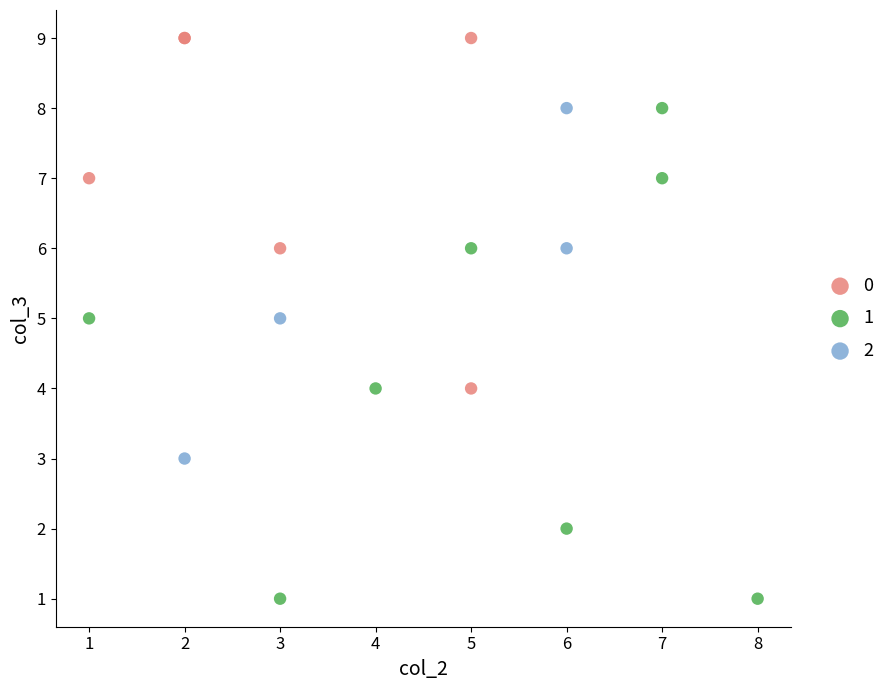

Which series contains the lowest Y value?

1